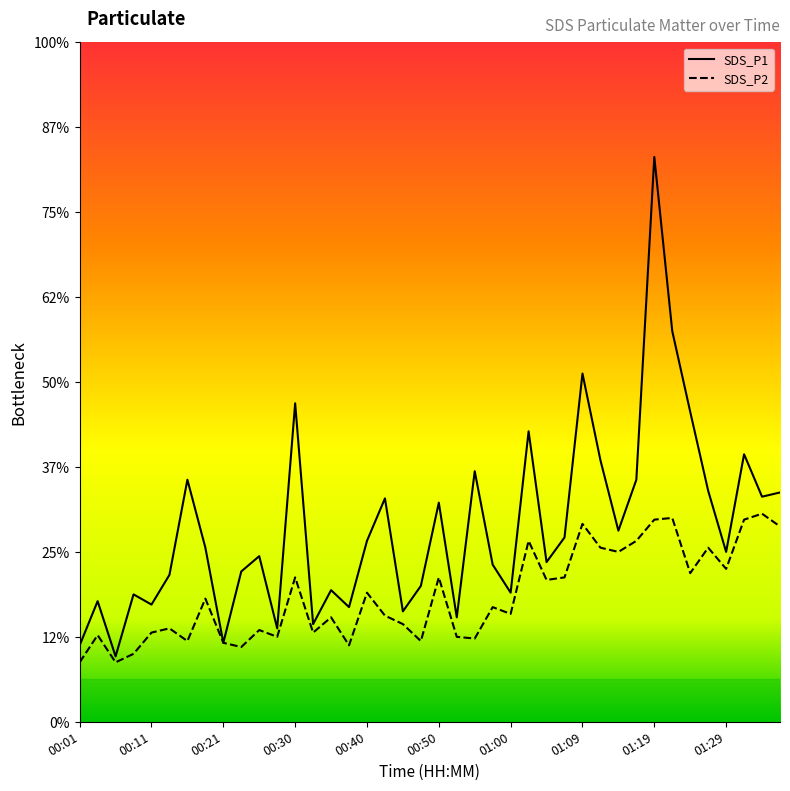

Reading right to left, what are all the values shown in this chart?

SDS_P1: 2.7	2.6	3.1	2.0	2.7	3.6	4.6	6.7	2.9	2.2	3.1	4.1	2.2	1.9	3.4	1.5	1.9	3.0	1.2	2.6	1.6	1.3	2.6	2.1	1.4	1.6	1.1	3.8	1.1	1.9	1.8	0.9	2.0	2.9	1.7	1.4	1.5	0.8	1.4	0.9
SDS_P2: 2.3	2.5	2.4	1.8	2.0	1.8	2.4	2.4	2.1	2.0	2.0	2.3	1.7	1.7	2.1	1.3	1.4	1.0	1.0	1.7	0.9	1.1	1.2	1.5	0.9	1.2	1.1	1.7	1.0	1.1	0.9	0.9	1.4	0.9	1.1	1.1	0.8	0.7	1.0	0.7